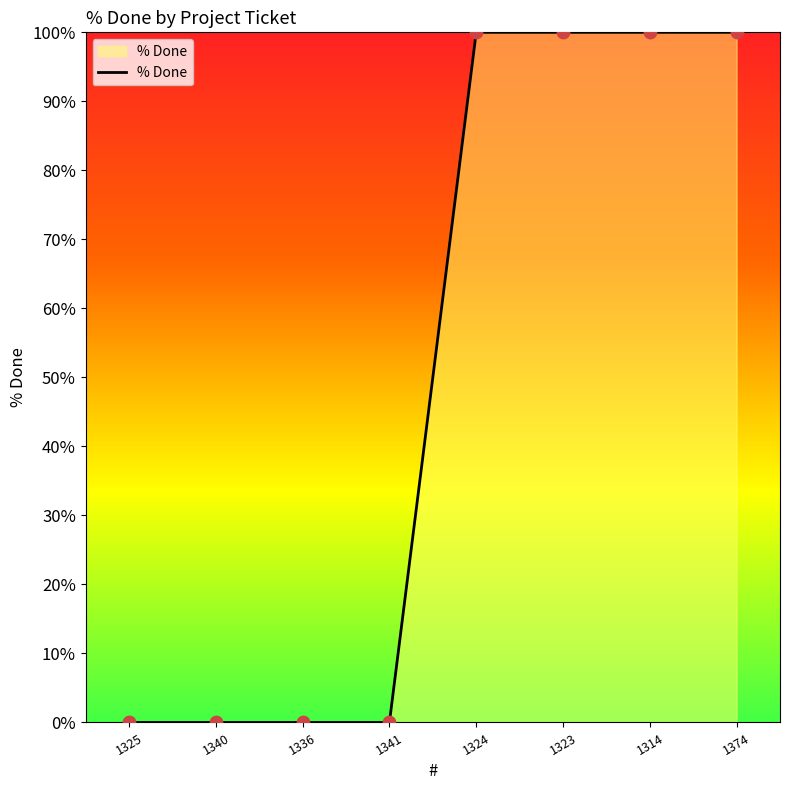

What is the change in value from 1336 to 1324?

+100